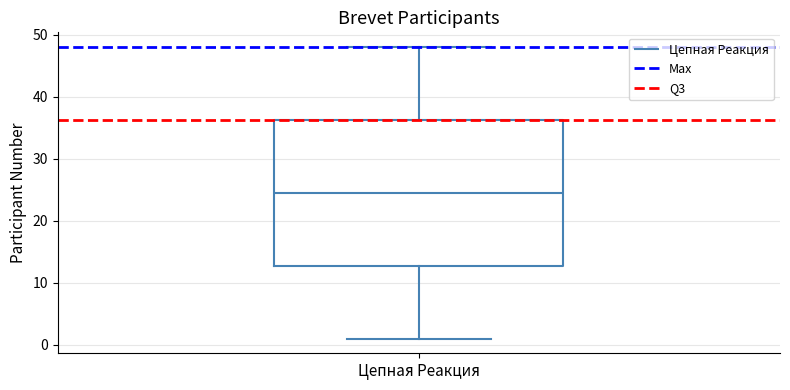

Read this box plot against the y-axis: the position of the median line, the range covered by the box, and the ends of both whiskers. The values are not printed on the chart, so give them approximately, as read against the axis.

median 25, box 13 to 36, whiskers 1 to 48